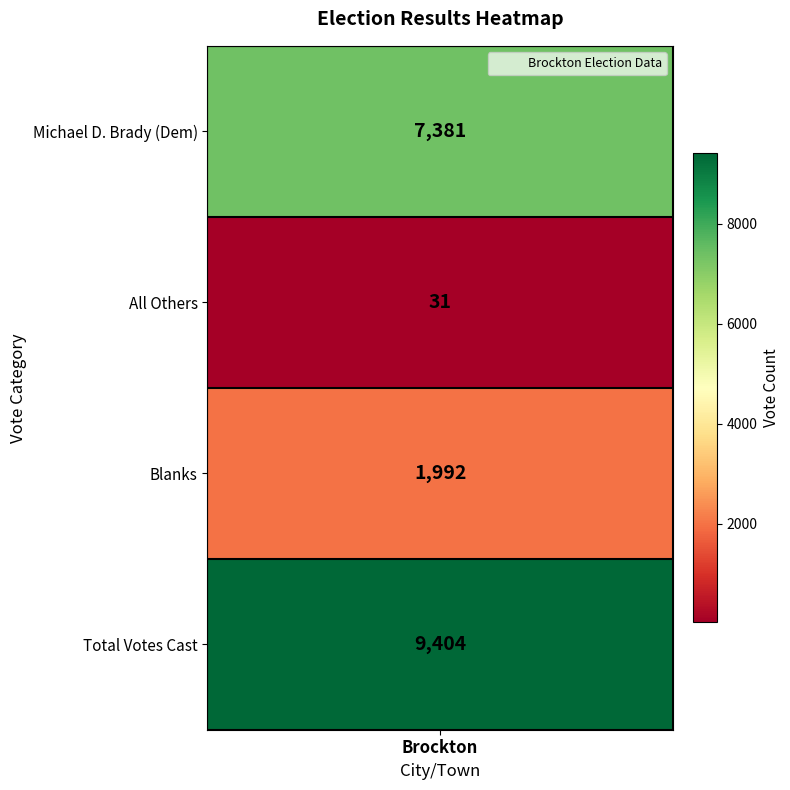

What is the difference between the values at 1 and 3?

9373